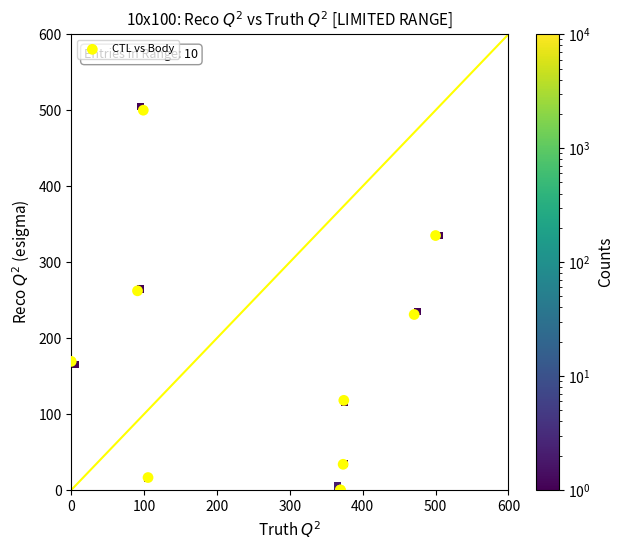

What Y value in the scatter plot is closest to 250?

262.2